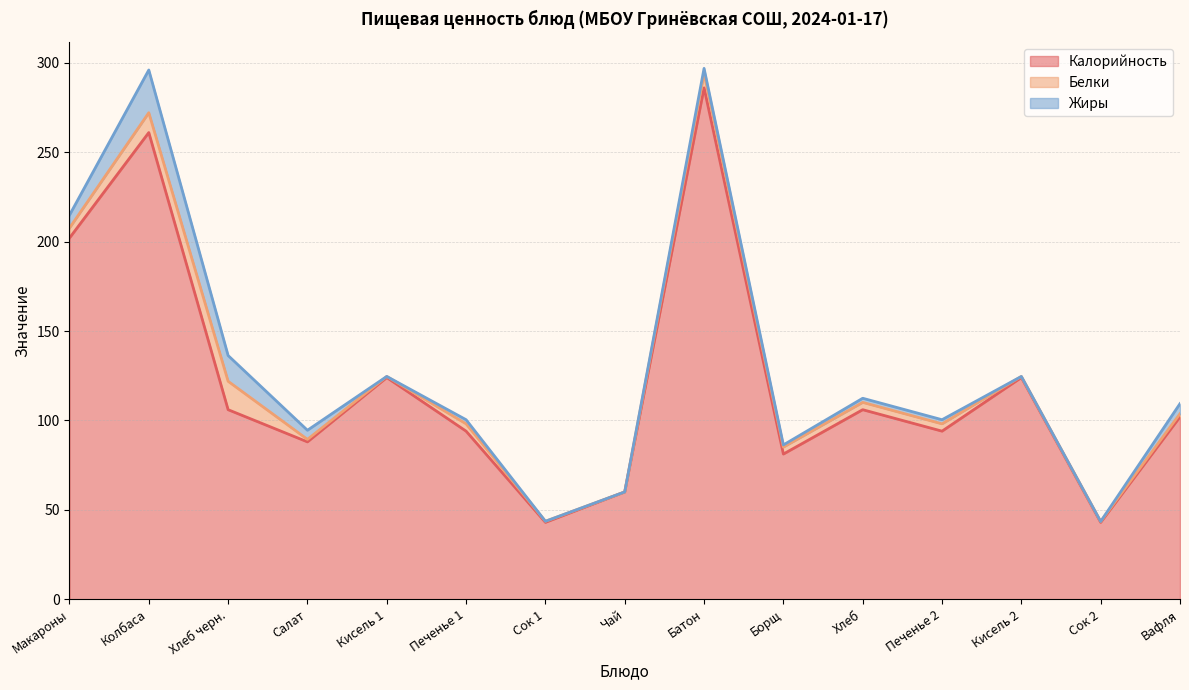

Does the chart display data point markers on the line(s)?

No